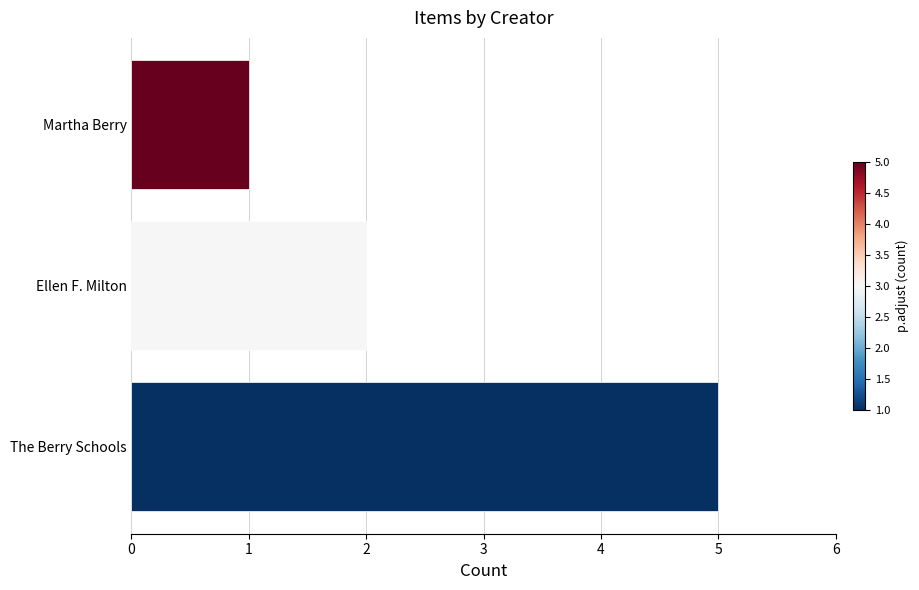

Reading bottom to top, extract all data points from this chart.

The Berry Schools=5	Ellen F. Milton=2	Martha Berry=1